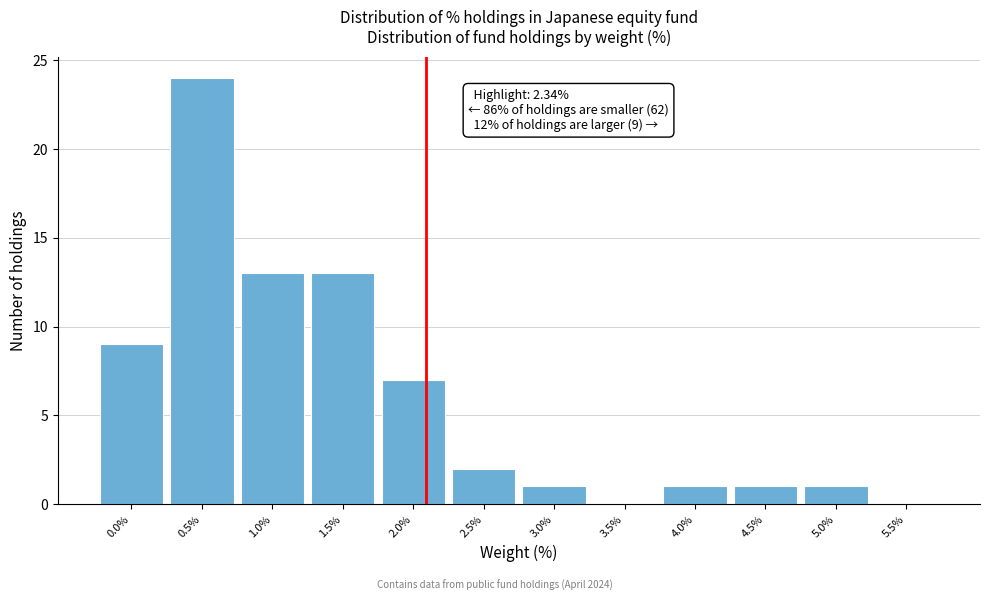

Reading right to left, what are all the values shown in this chart?

5.5%=0	5.0%=1	4.5%=1	4.0%=1	3.5%=0	3.0%=1	2.5%=2	2.0%=7	1.5%=13	1.0%=13	0.5%=24	0.0%=9